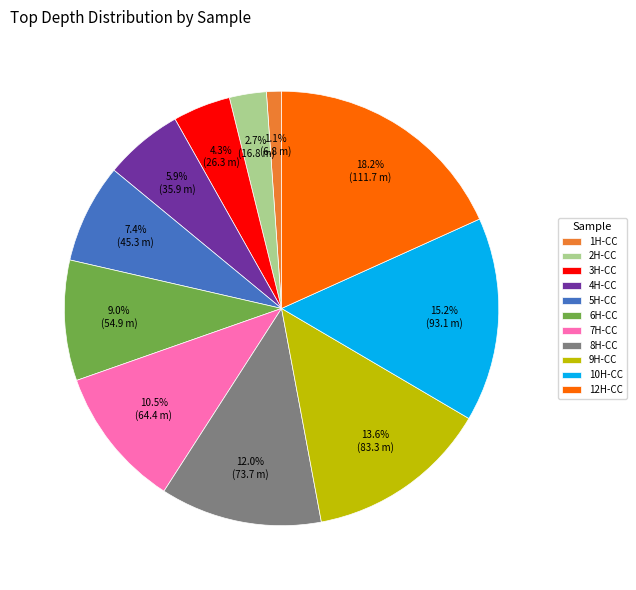

To the nearest percent, what portion does 6H-CC represent?

9%